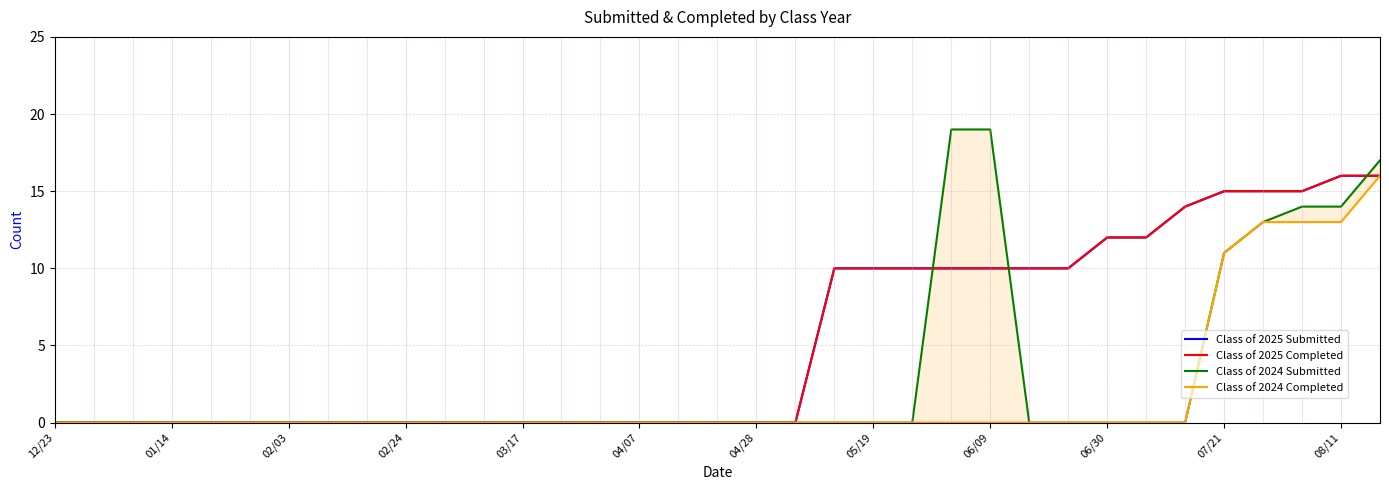

The Class of 2025 Submitted series shows 6 at 32. True or false?

False